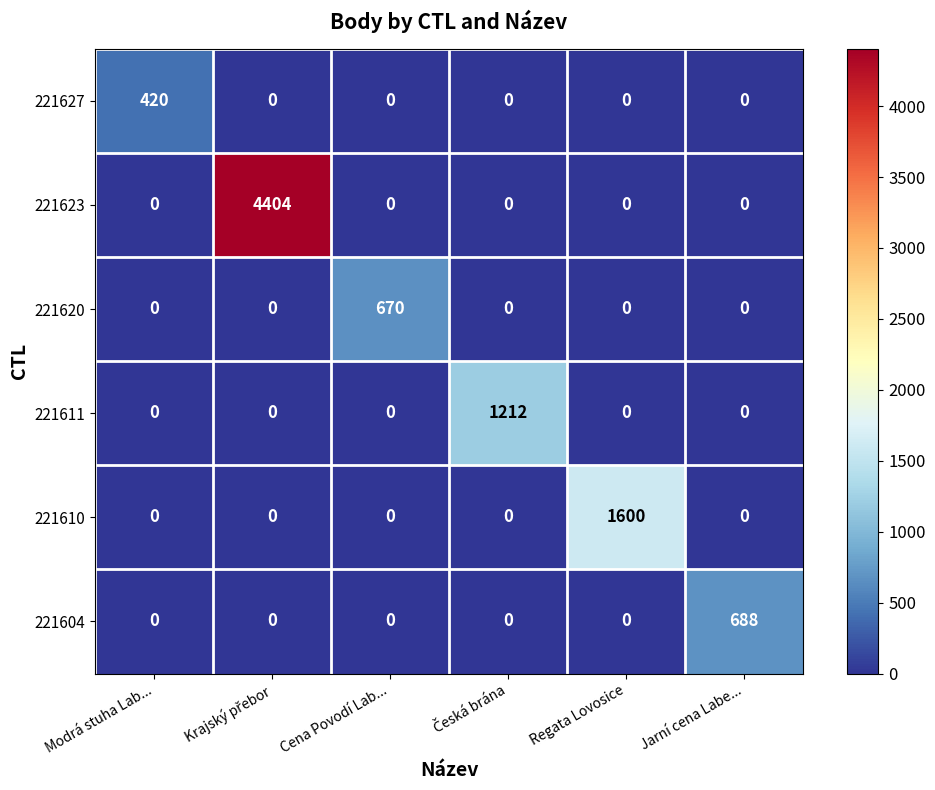

What is the difference between the maximum and minimum values in the 221627 series?

420